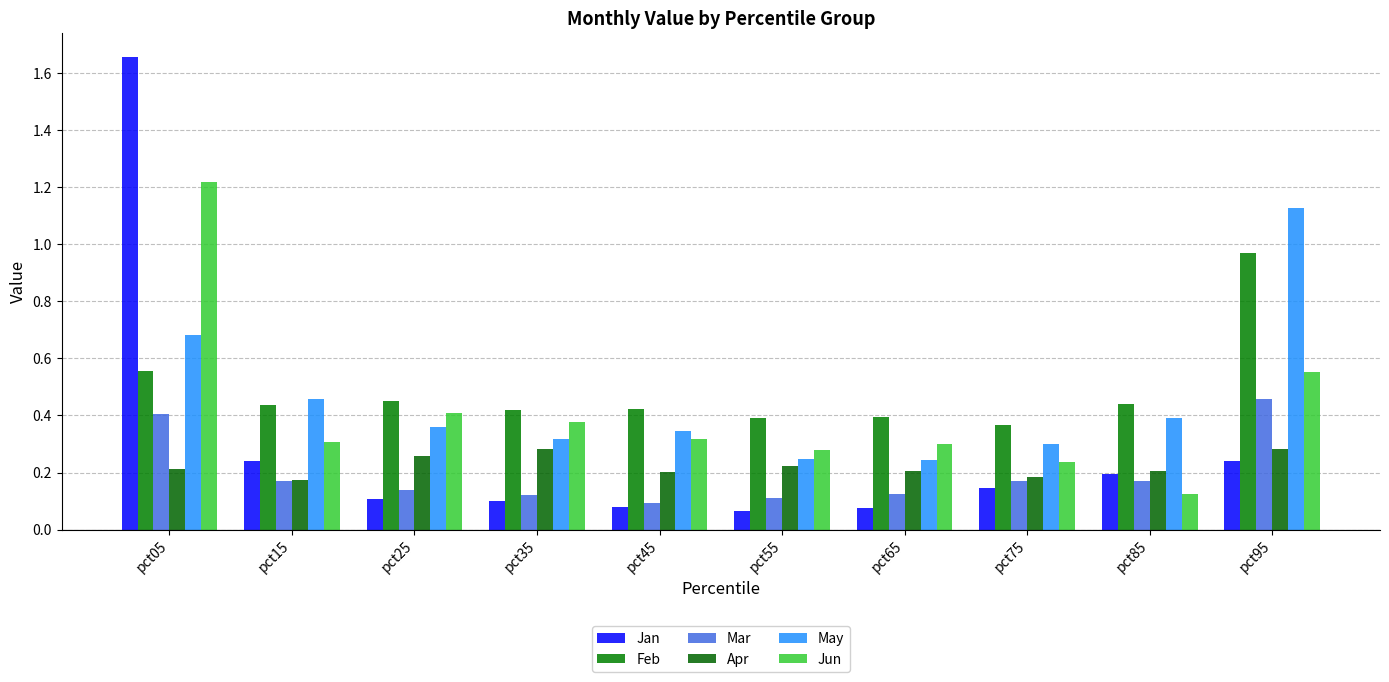

The value of May at pct85 is 0.5. True or false?

False